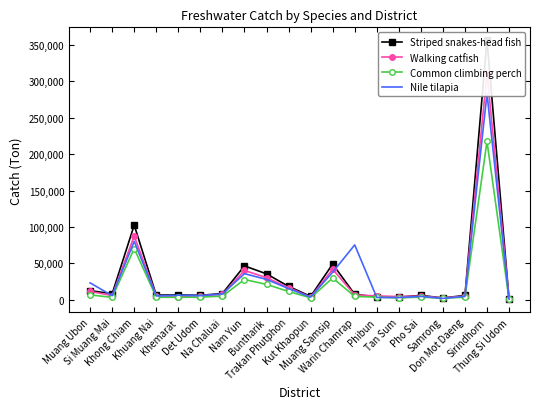

What is the label of the 8th point from the left?

Nam Yun